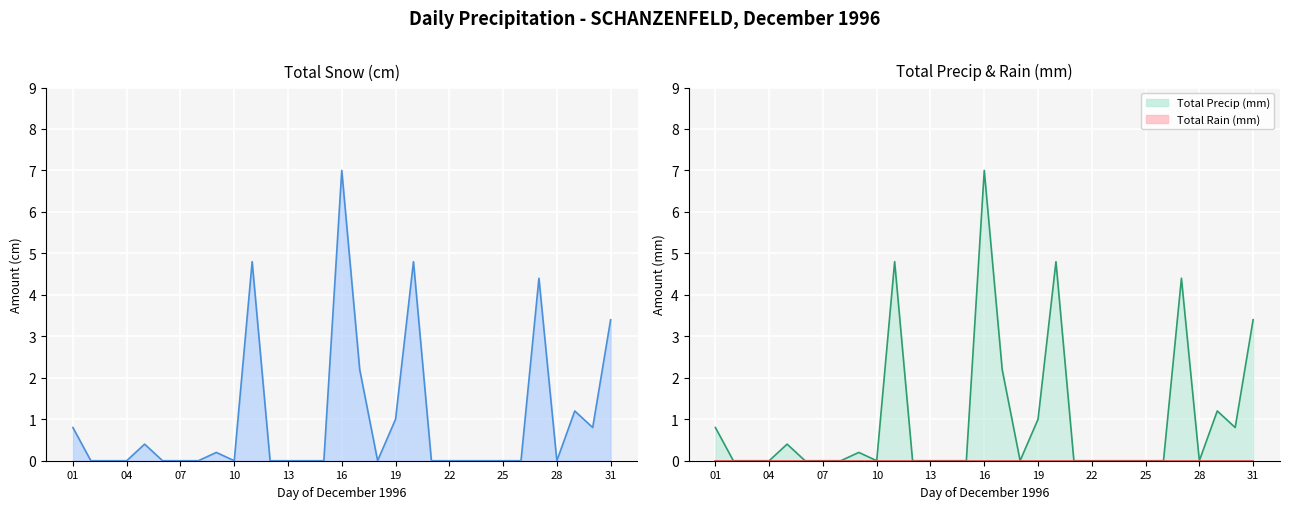

Count the number of categories in the chart.

31